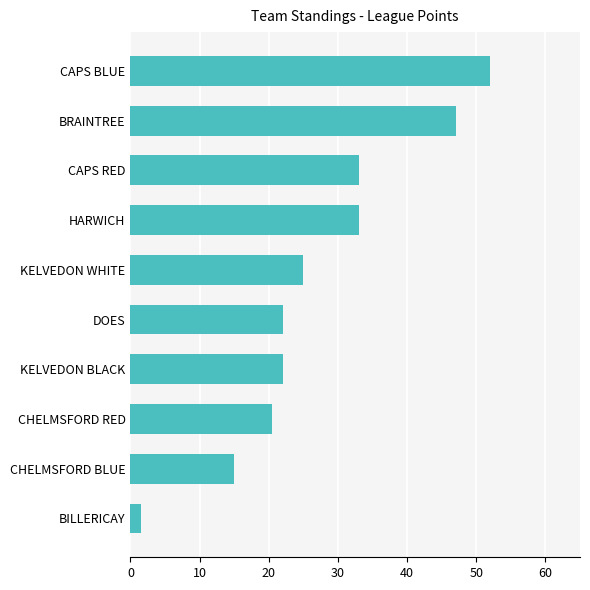

What is the sum of the values at DOES and CHELMSFORD BLUE?

37.0